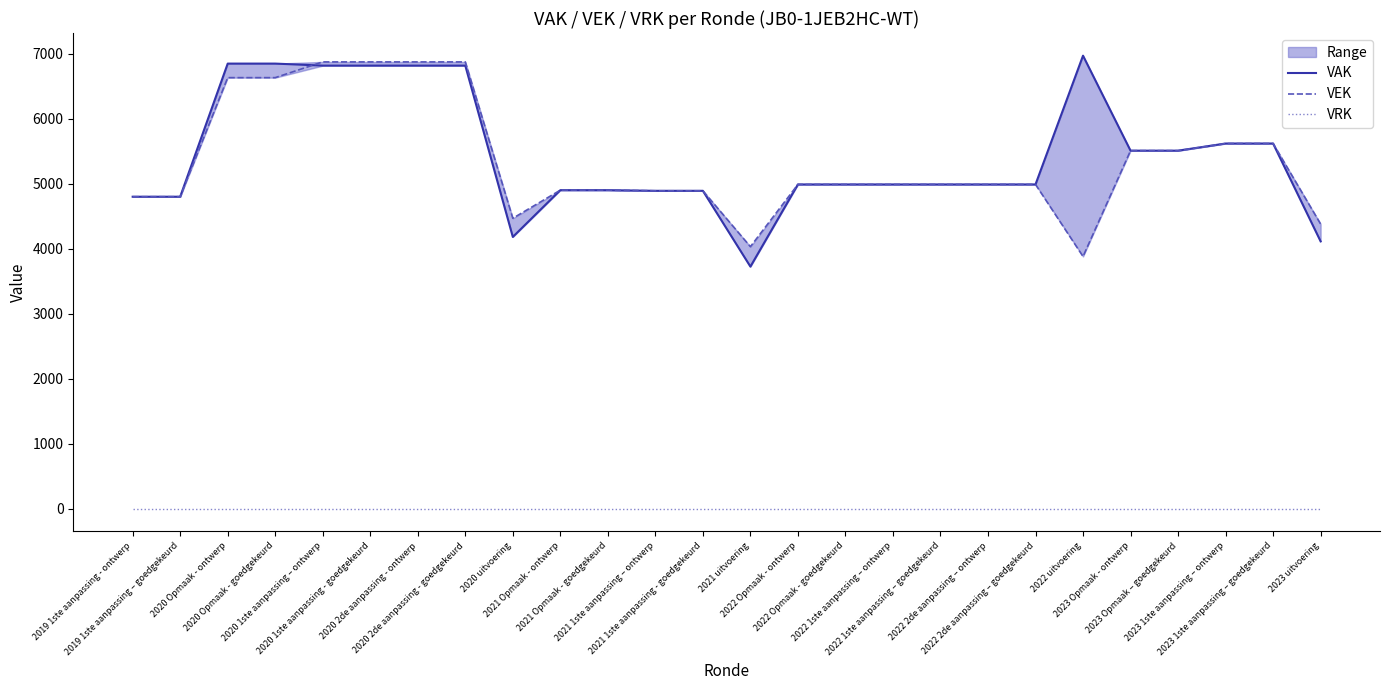

True or false: VAK has more than 1 points higher than both neighbors.

False